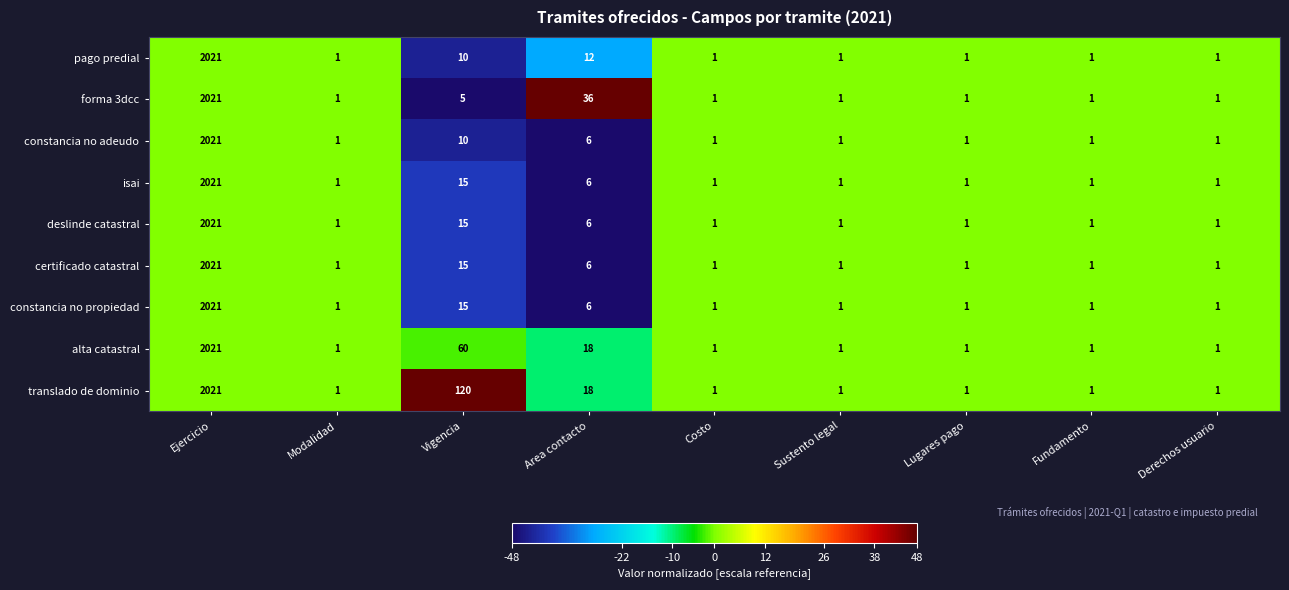

What is the difference between the maximum and minimum values in the constancia no propiedad series?

2020